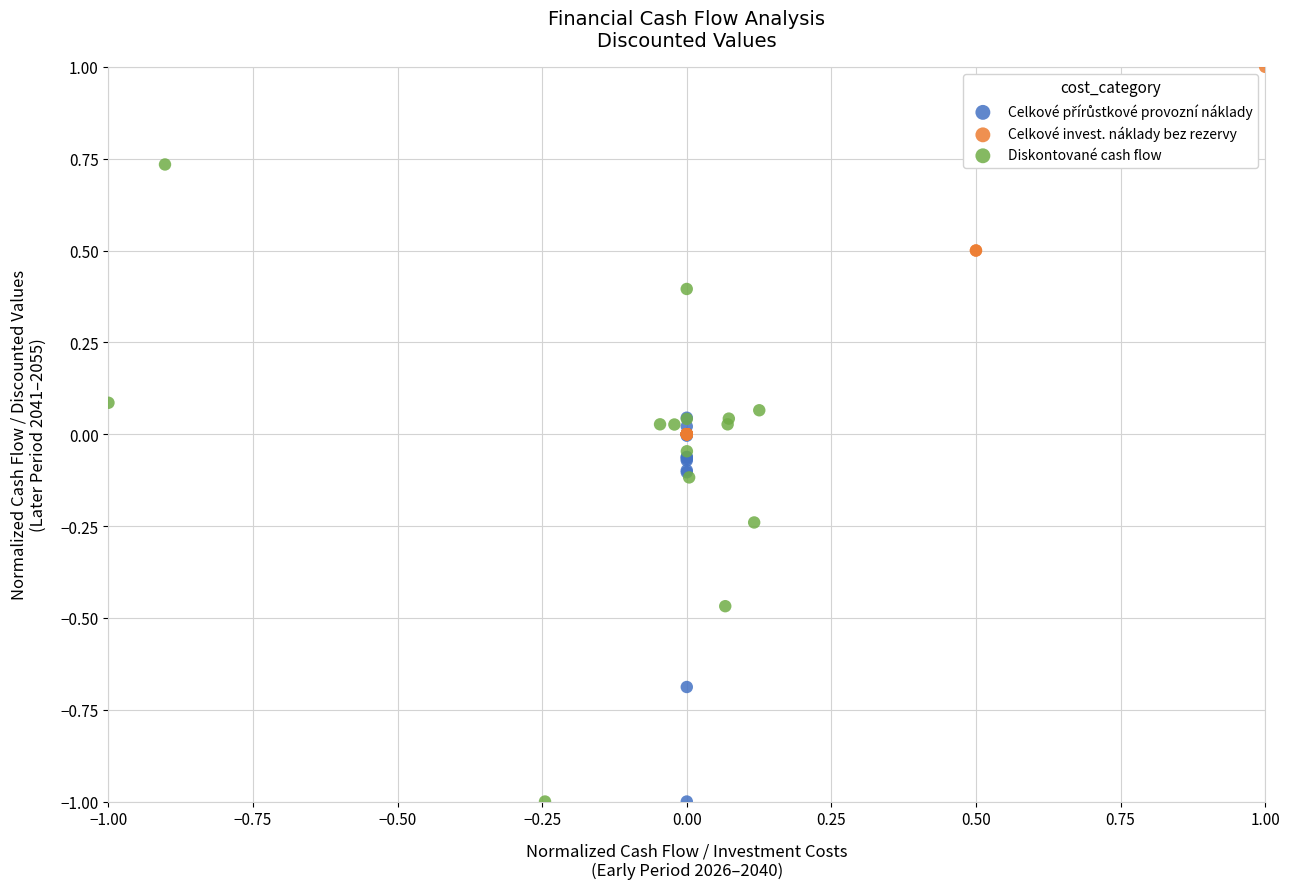

Which series reaches the maximum Y coordinate?

Celkové invest. náklady bez rezervy